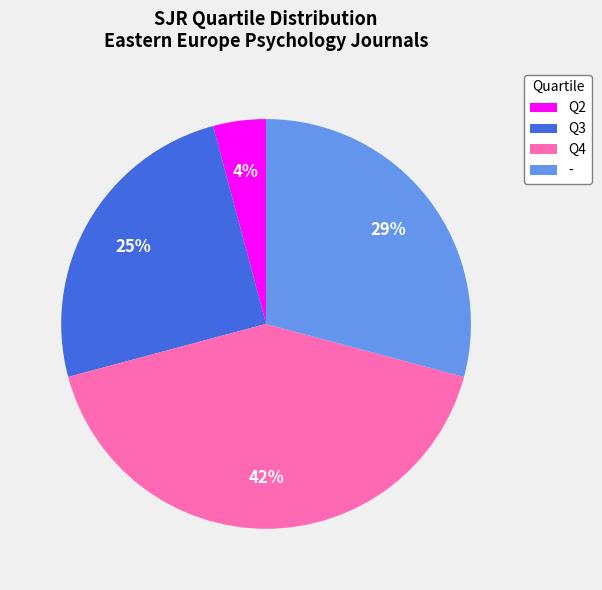

Rank the categories by value from highest to lowest.

Q4, -, Q3, Q2